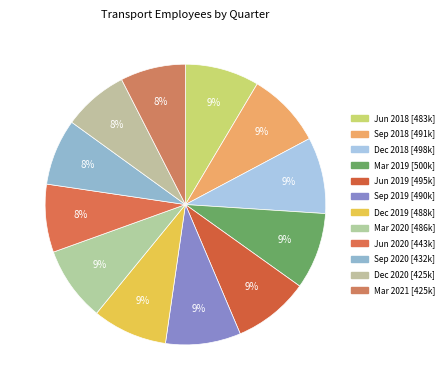

Rank the categories by value from highest to lowest.

Mar 2019, Dec 2018, Jun 2019, Sep 2018, Sep 2019, Dec 2019, Mar 2020, Jun 2018, Jun 2020, Sep 2020, Dec 2020, Mar 2021